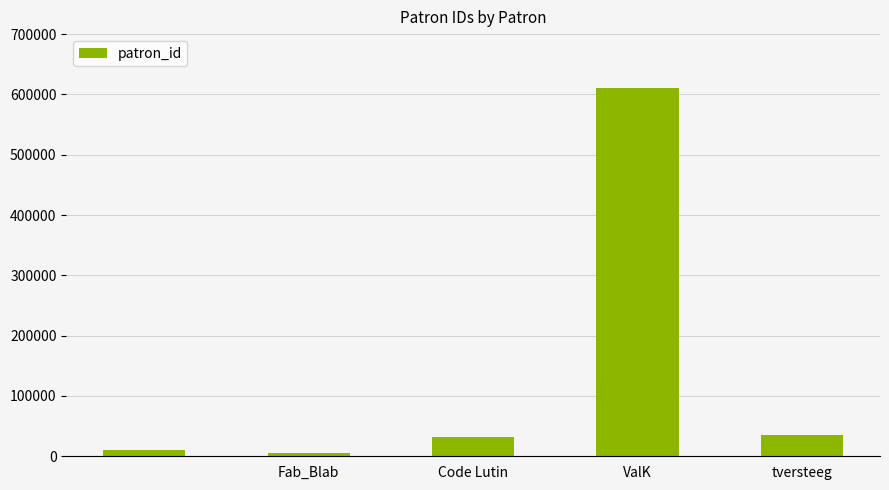

What is the difference between the maximum and second lowest values?

600363